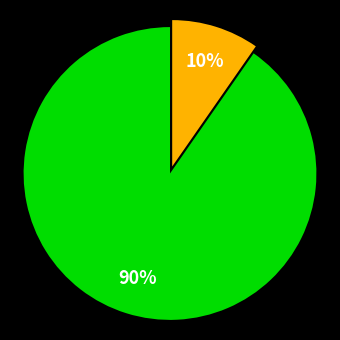

To the nearest percent, what is the average slice percentage?

50%